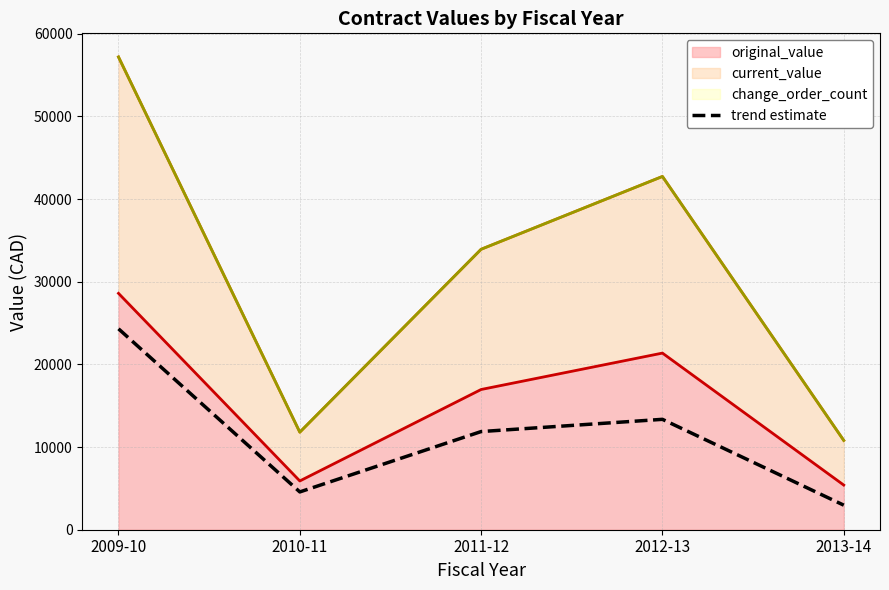

Is it true that current_value equals 46319.0 at 2011-12?

False